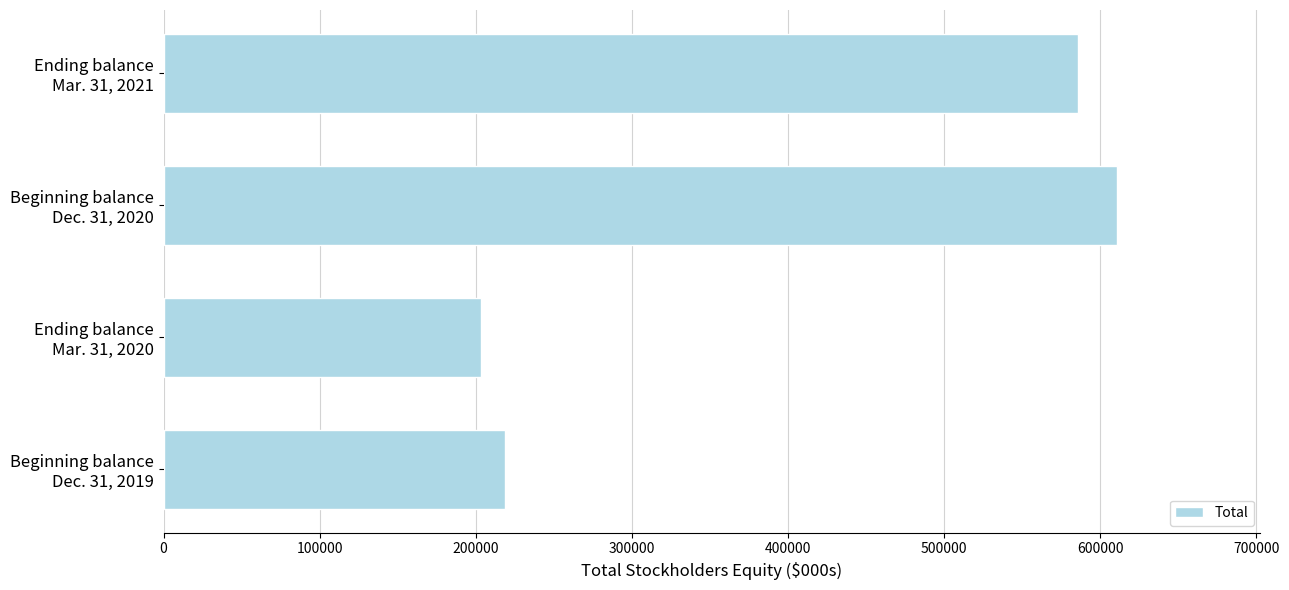

What is the difference between the maximum and minimum values?

407704